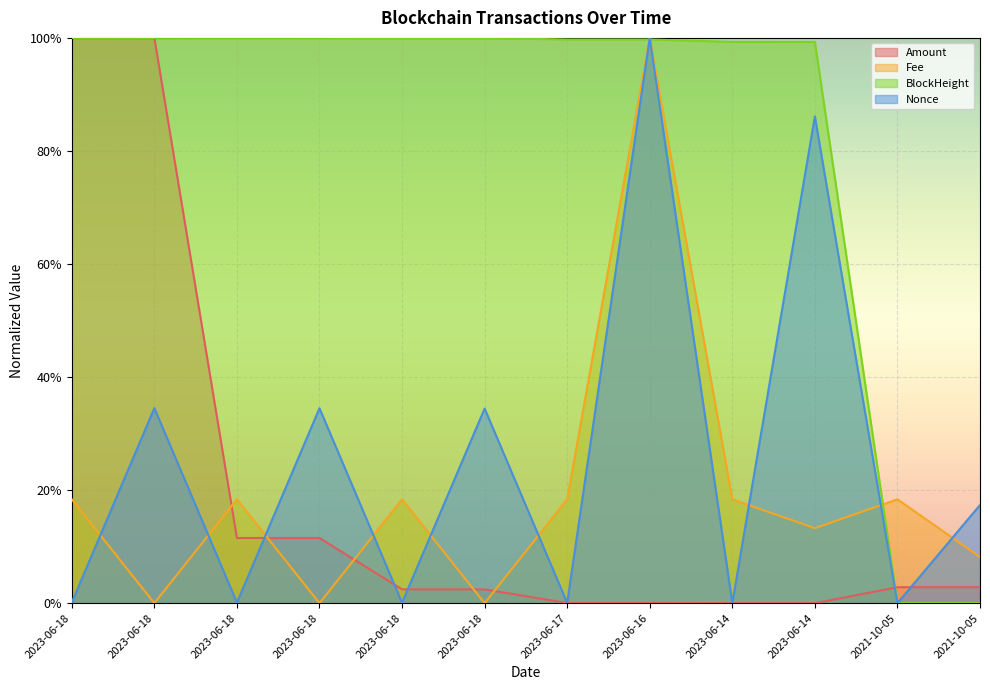

What are all the series names shown in the legend?

Amount, Fee, BlockHeight, Nonce